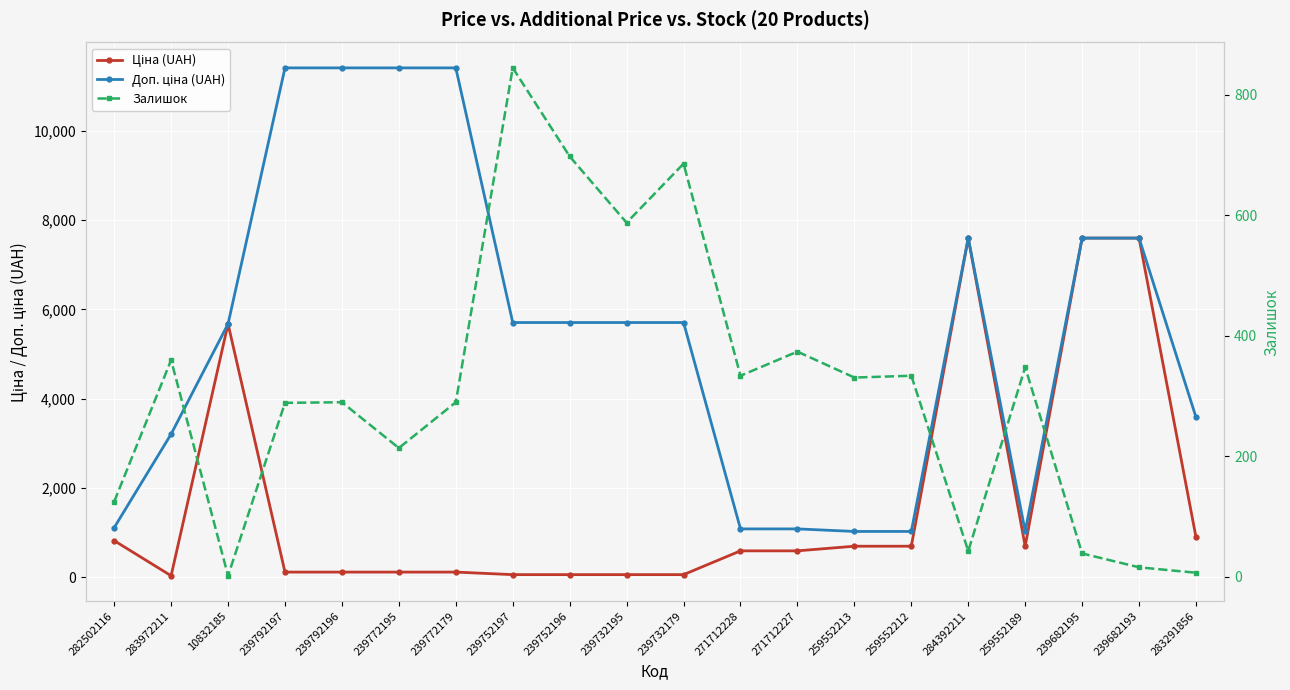

What is the difference between the maximum and minimum values in the Доп. ціна (UAH) series?

10385.4